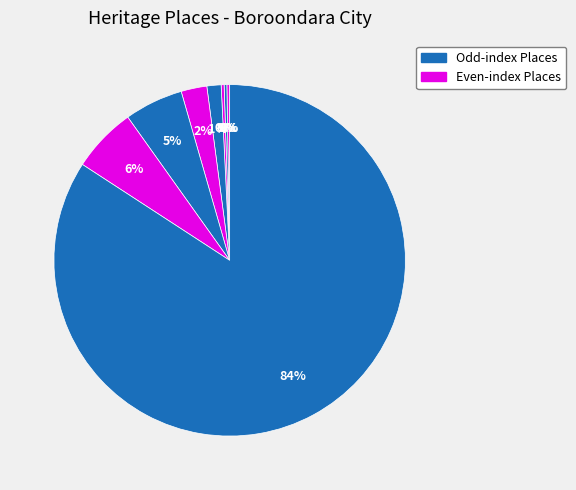

How many slices are in this pie chart?

9